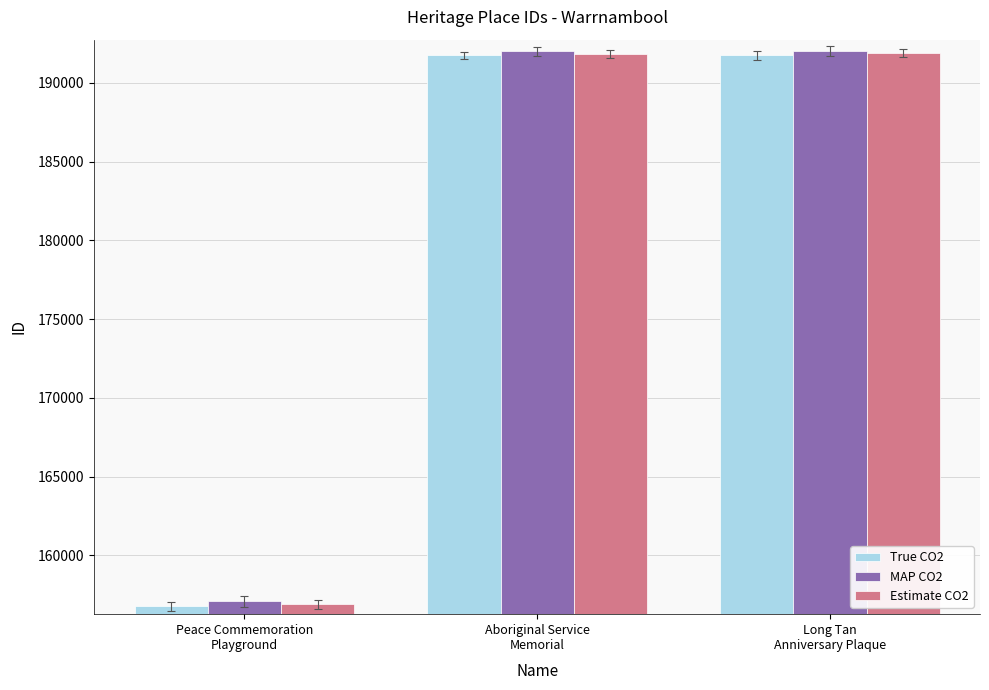

What is the difference between the maximum and second lowest values in the True CO2 series?

4